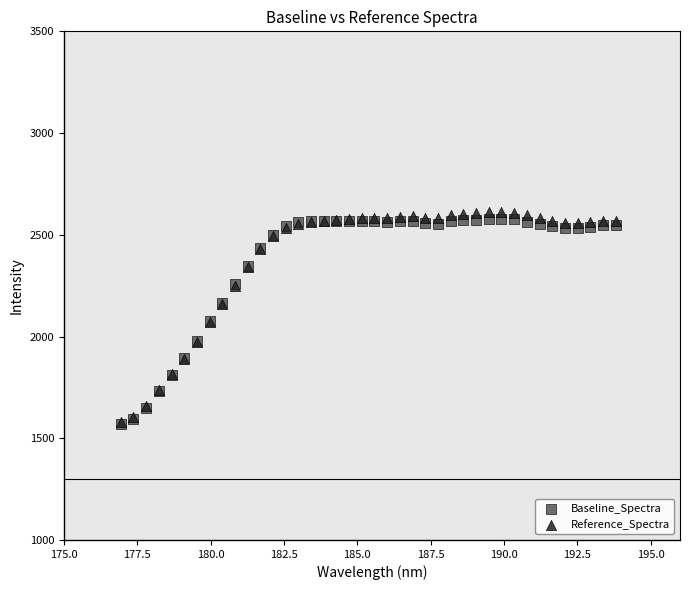

What are all the series names shown in the legend?

Baseline_Spectra, Reference_Spectra